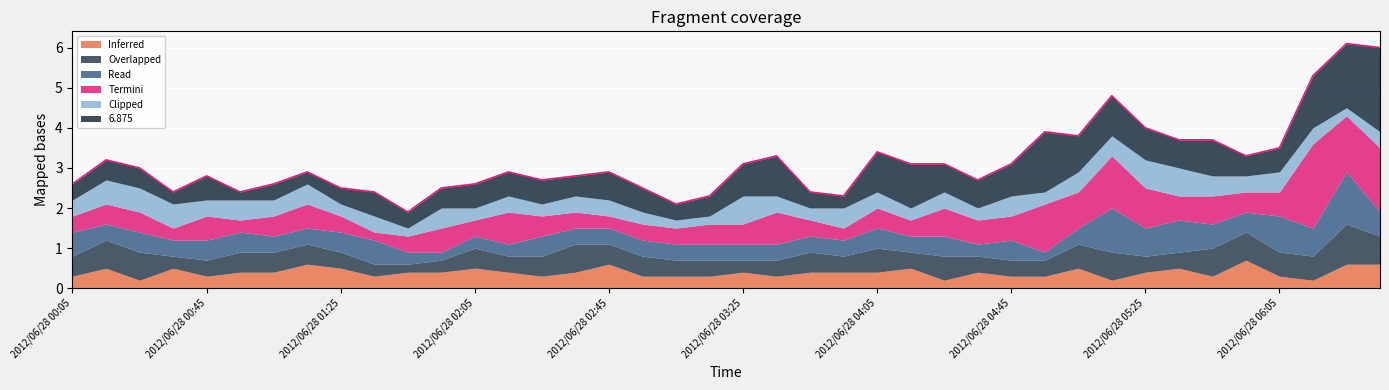

What is the difference between the maximum and minimum values?

4.2